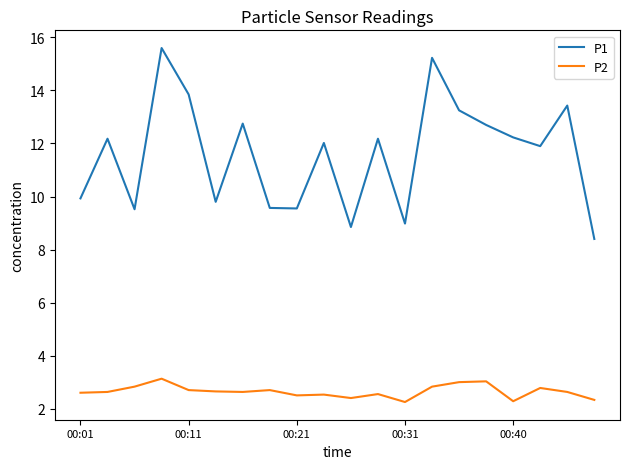

True or false: P2 and P1 cross at least once.

False